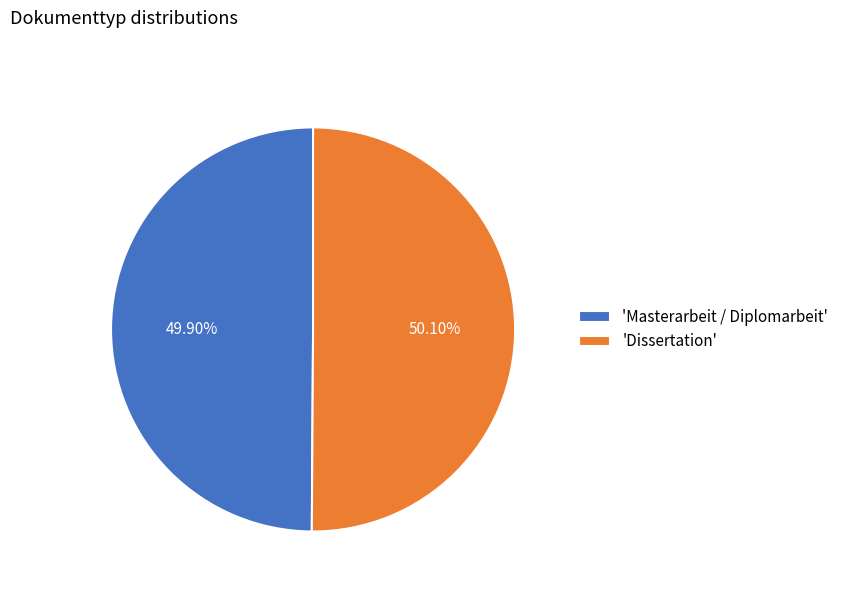

Does any single category account for the majority?

Yes